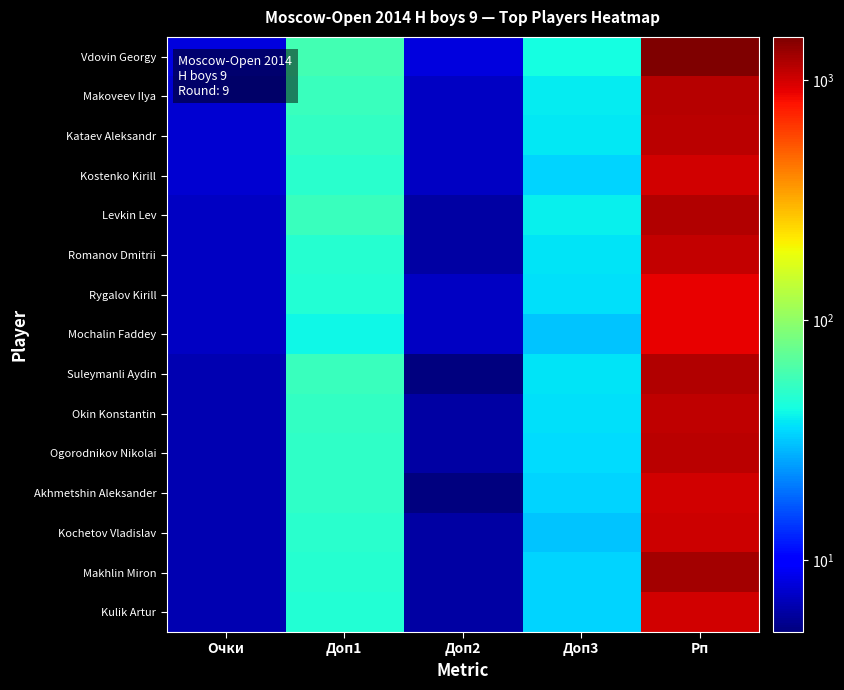

What is the total value across all series at Доп1?

765.5